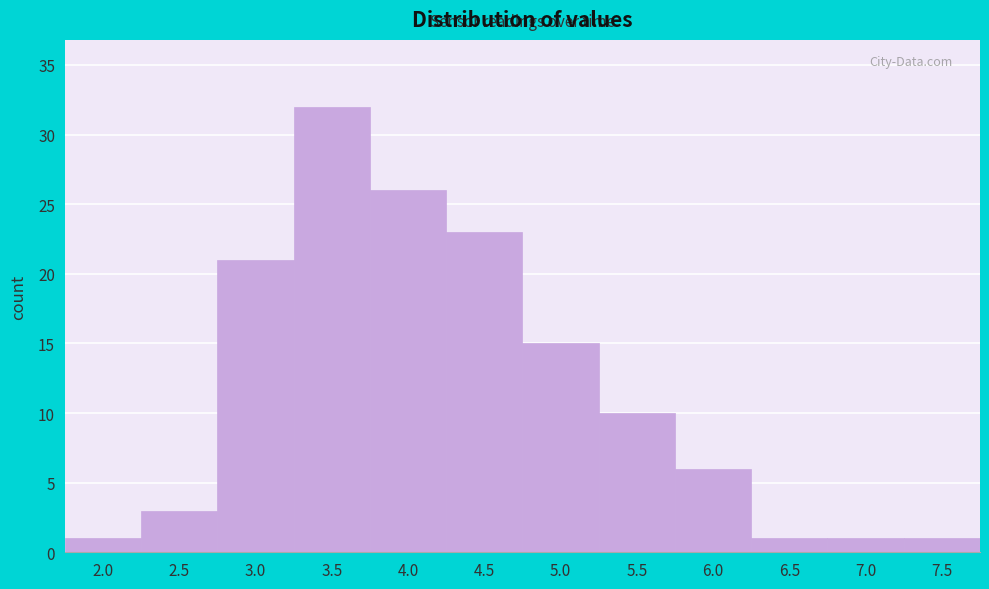

Reading right to left, extract all data points from this chart.

7.5=1	7.0=1	6.5=1	6.0=6	5.5=10	5.0=15	4.5=23	4.0=26	3.5=32	3.0=21	2.5=3	2.0=1